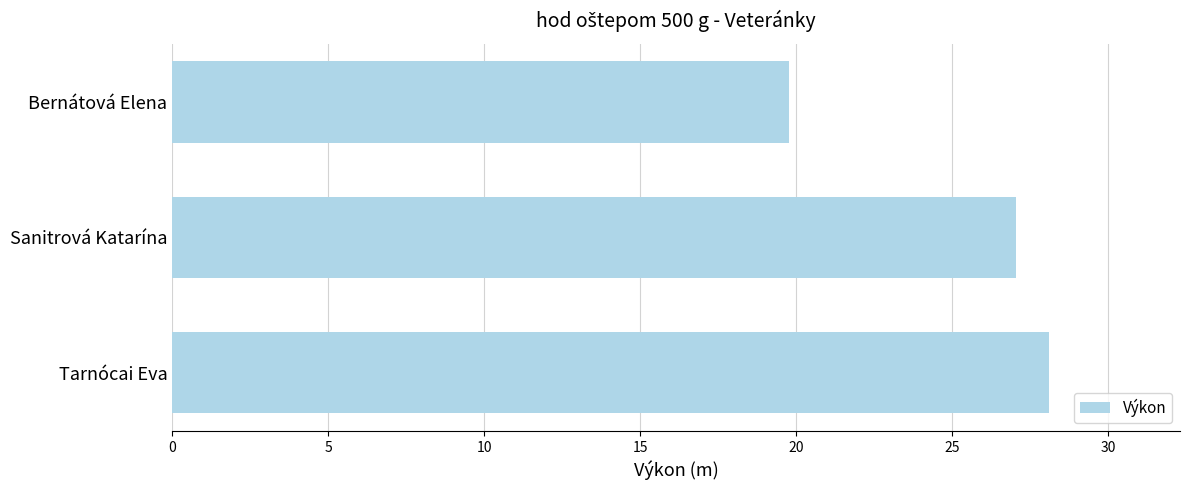

Which category has the lowest value across all series?

Bernátová Elena